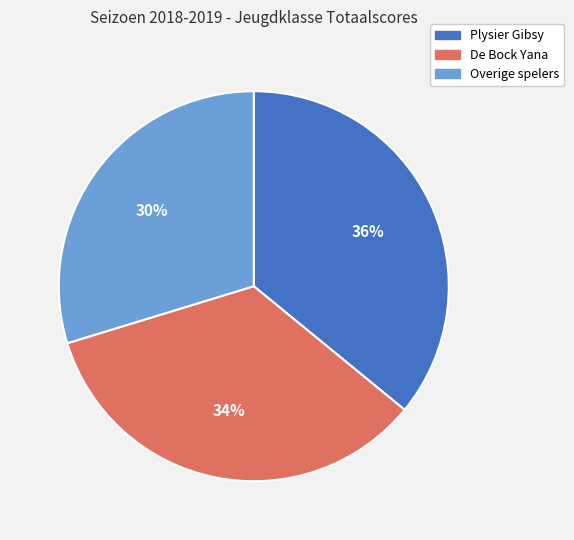

To the nearest percent, what is the average slice percentage?

33%